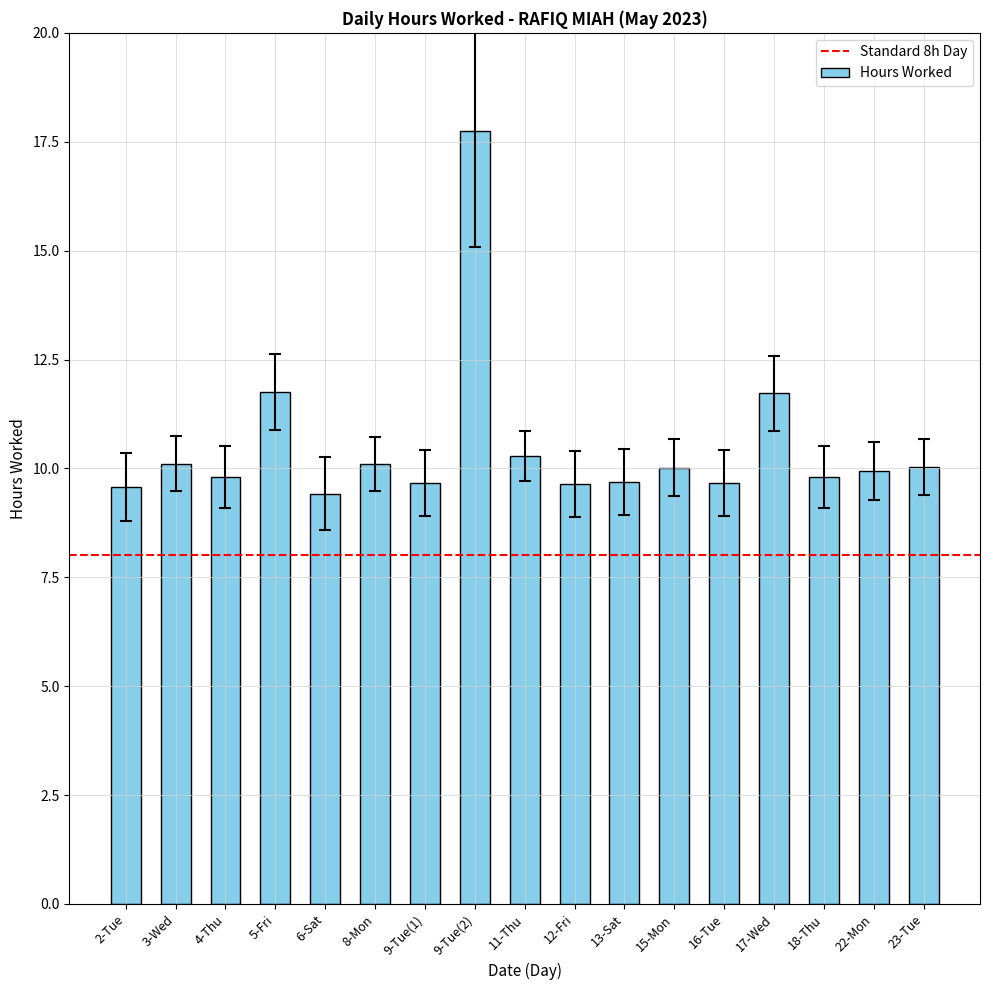

The value at 13-Sat is 14.7. True or false?

False